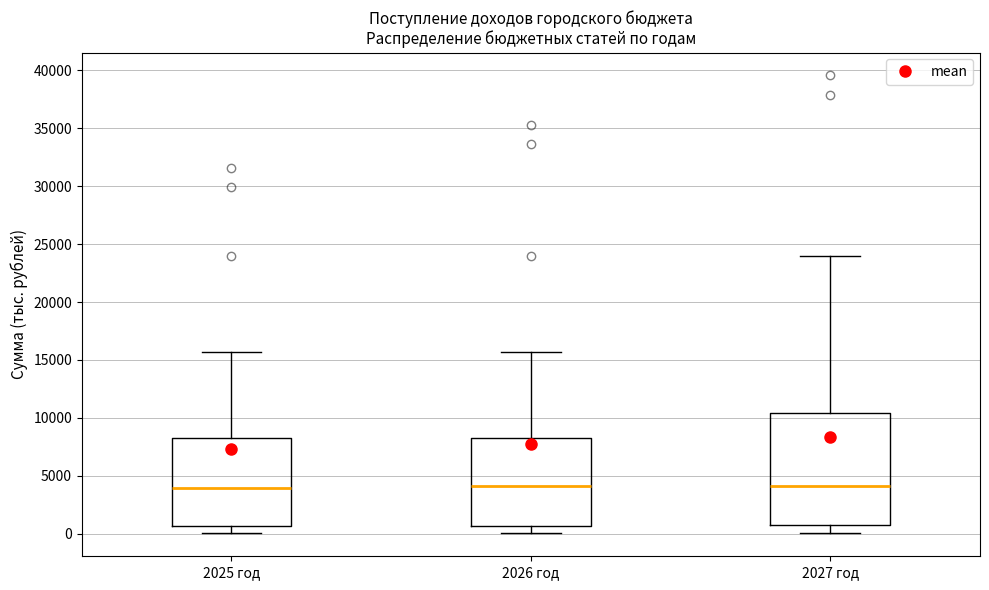

Reading left to right, transcribe this box plot: for each box, give where its median line is, the range the box spans, and where its two whiskers end, as read against the y-axis. The values are not printed on the chart, so give them approximately, as read against the axis.

2025 год: median 4000, box 500 to 8500, whiskers 0 to 15500
2026 год: median 4000, box 500 to 8500, whiskers 0 to 15500
2027 год: median 4000, box 500 to 10500, whiskers 0 to 24000